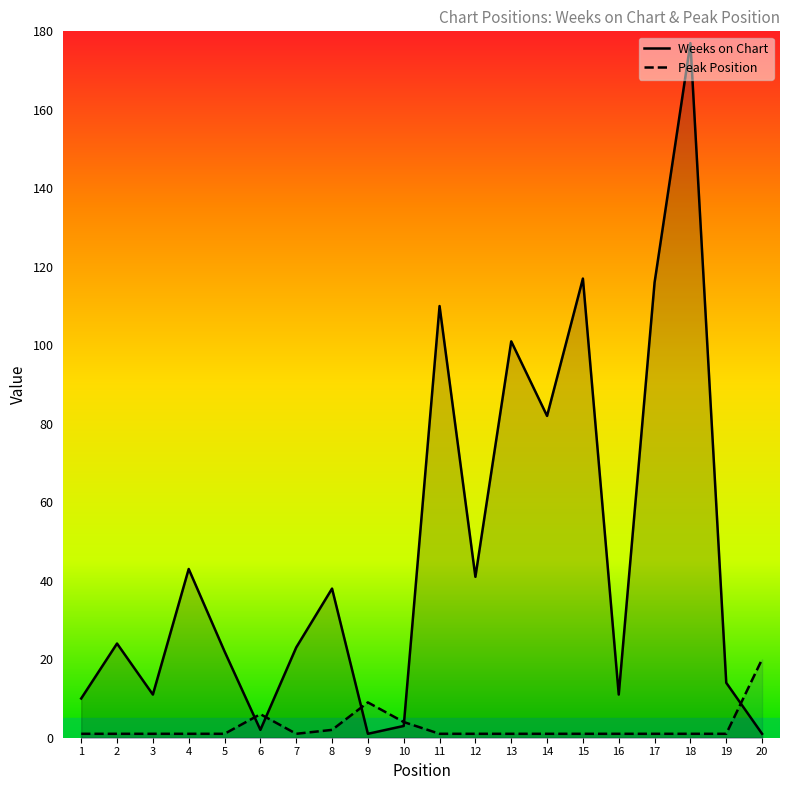

Which series has the widest spread of values?

Weeks on Chart